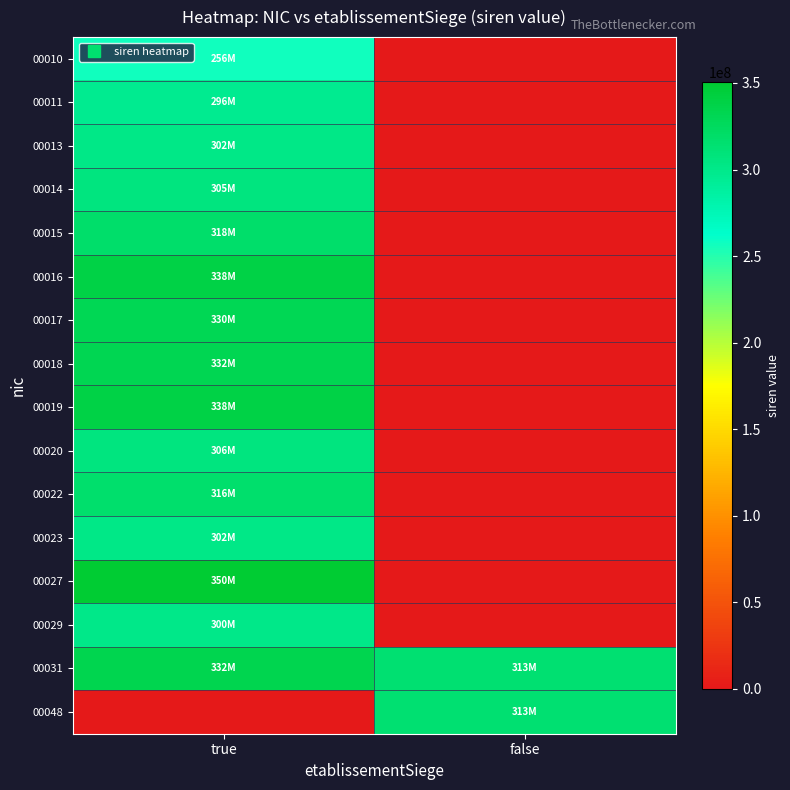

Count the number of categories in the chart.

2